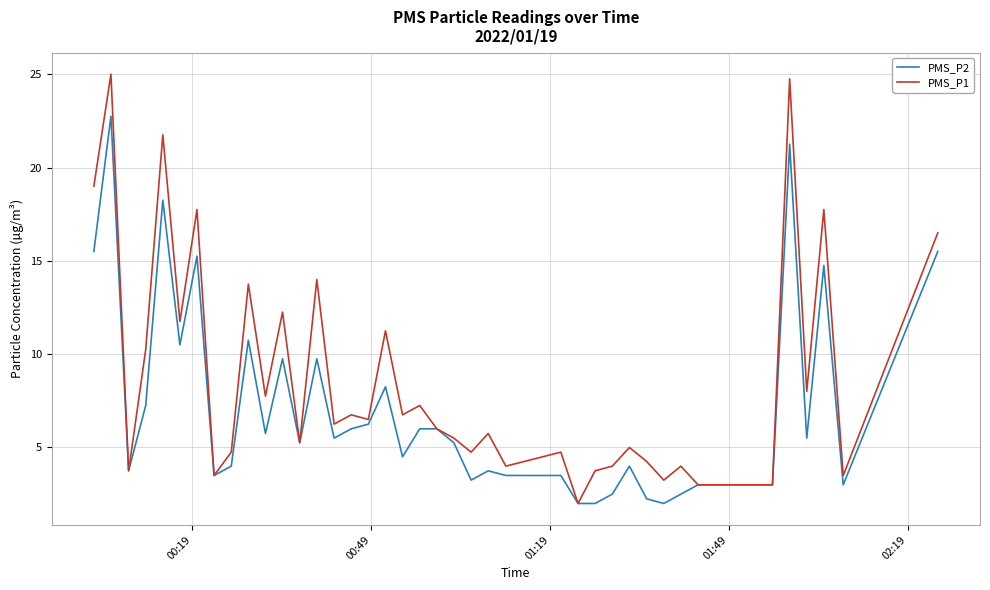

What is the minimum value for PMS_P1?

2.0